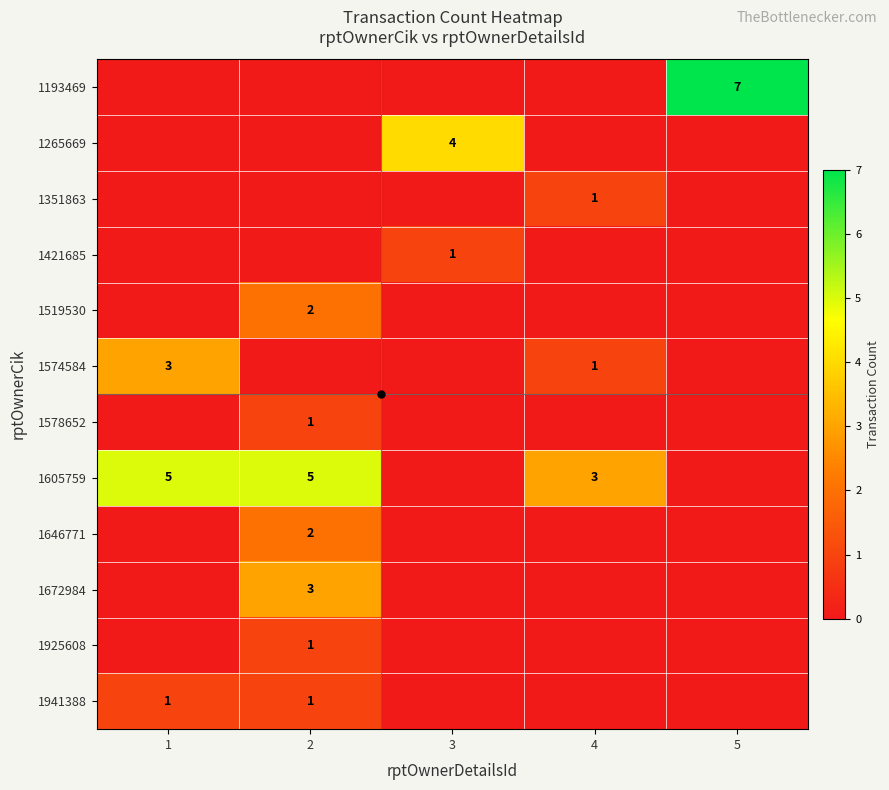

At how many categories does at least one series exceed 1?

5